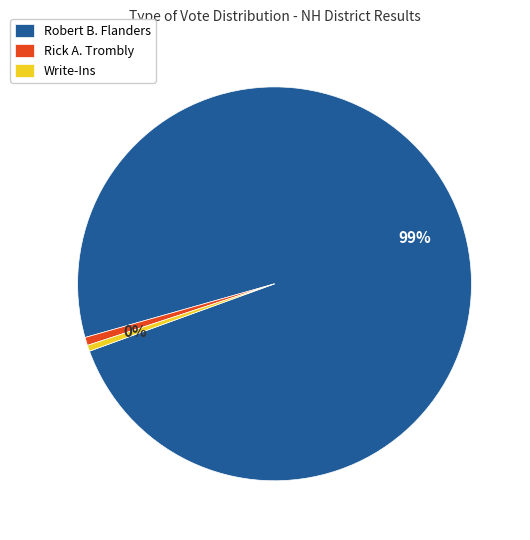

To the nearest percent, what percentage of the pie is Robert B. Flanders?

99%